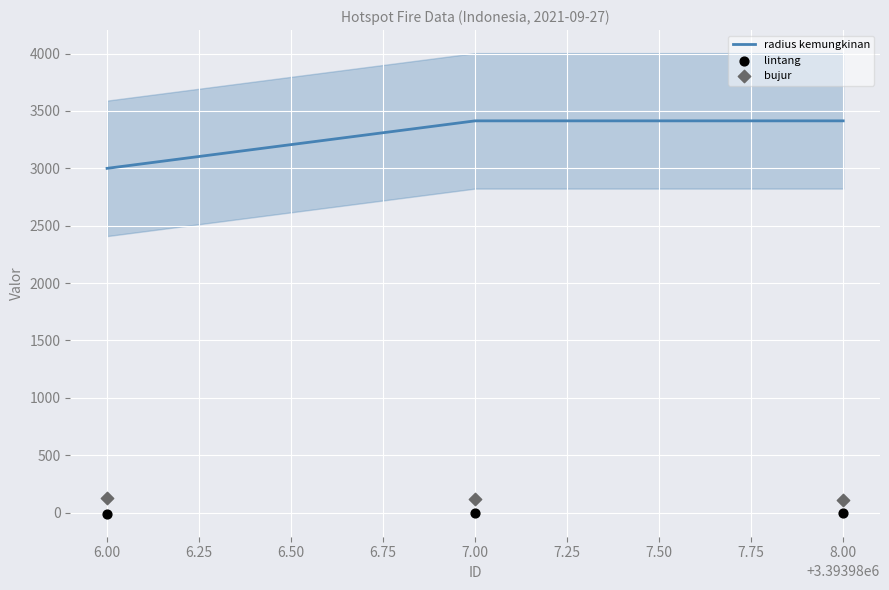

What is the lowest value of the radius kemungkinan series?

3000